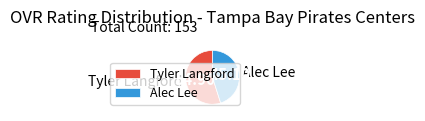

Count the number of slices in the pie.

2